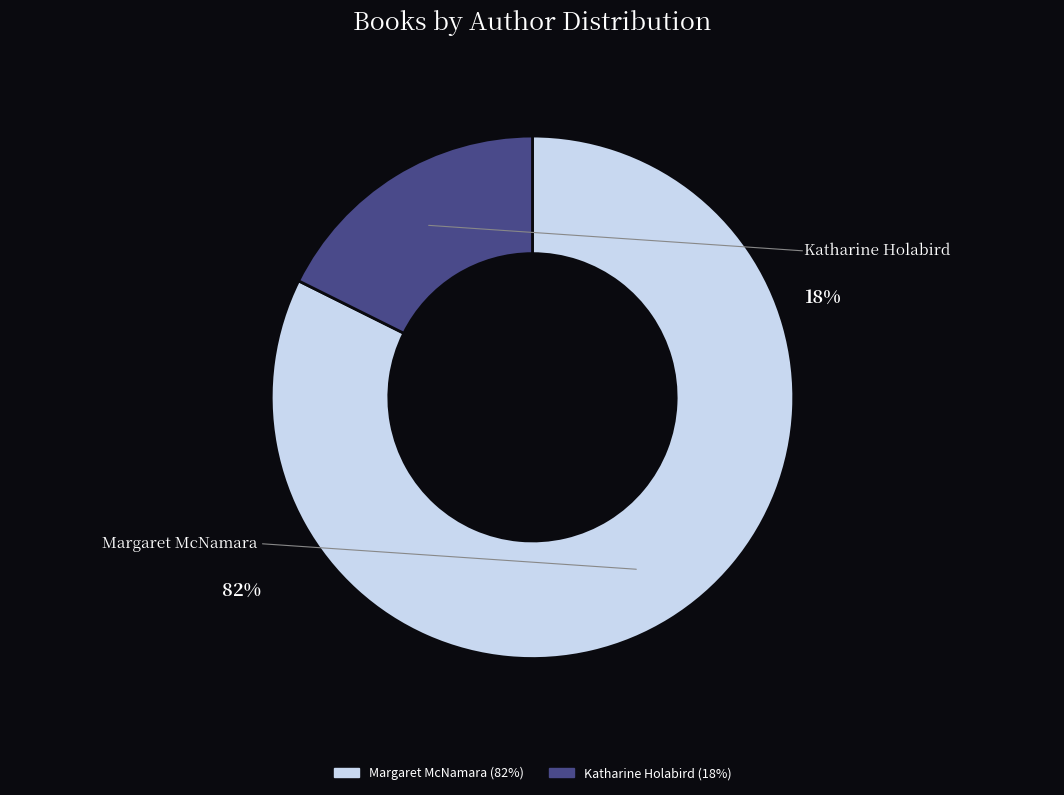

Between Katharine Holabird (140127089) and Margaret McNamara (18749671), which is larger?

Margaret McNamara (18749671)